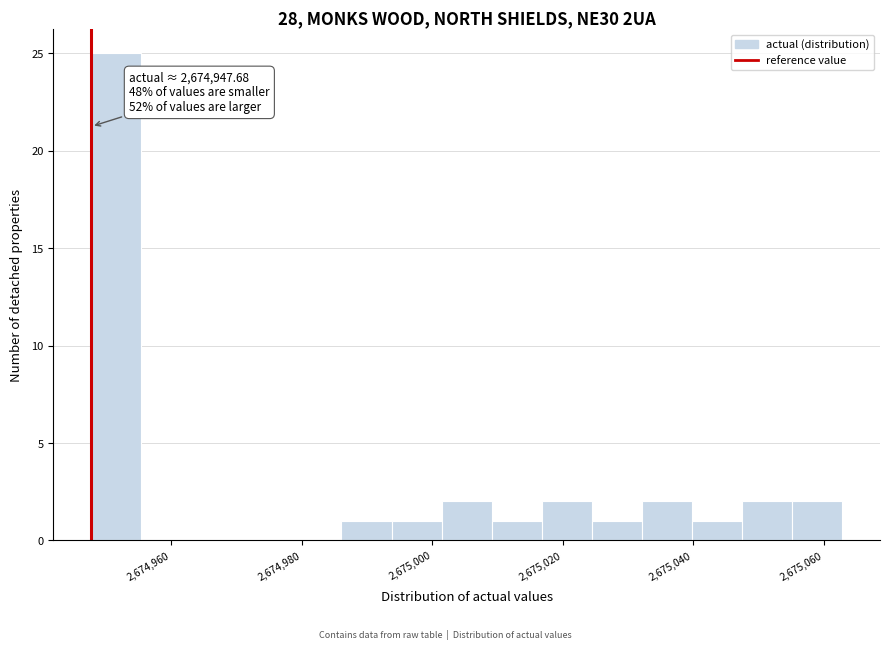

Read against the x-axis, roughly where is the centre of the tallest bar?

2674952